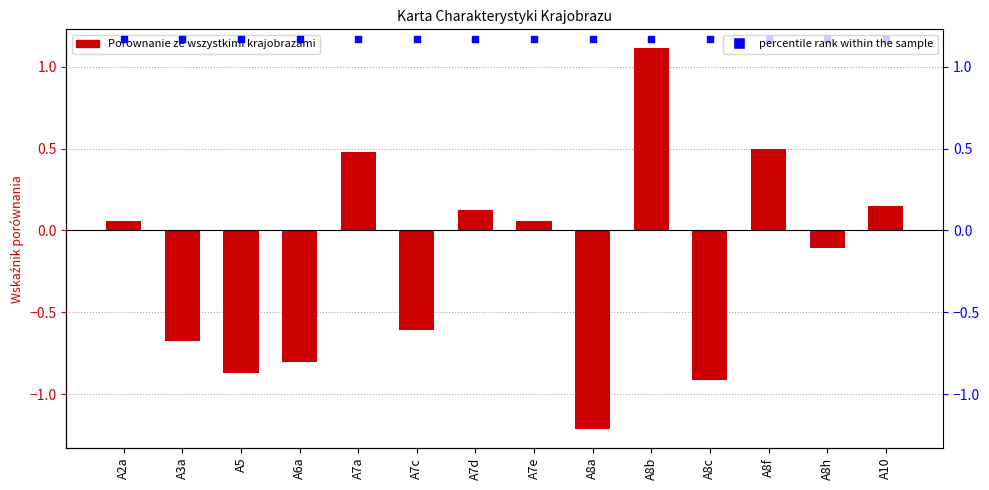

Is the value of percentile rank within the sample at A8b greater than the value of Porownanie ze wszystkimi krajobrazami at A2a?

Yes